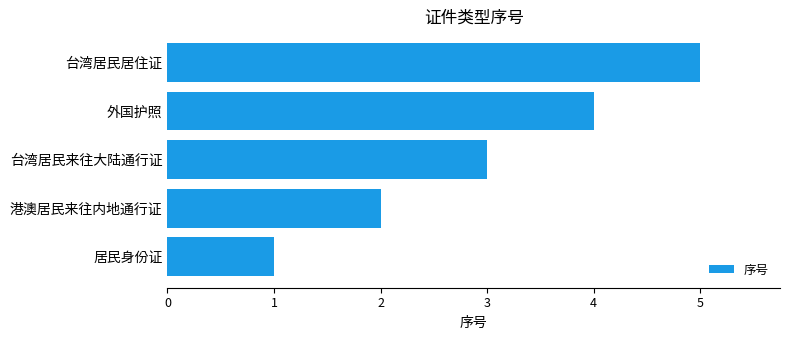

The chart shows a value of 1 at 居民身份证. True or false?

True